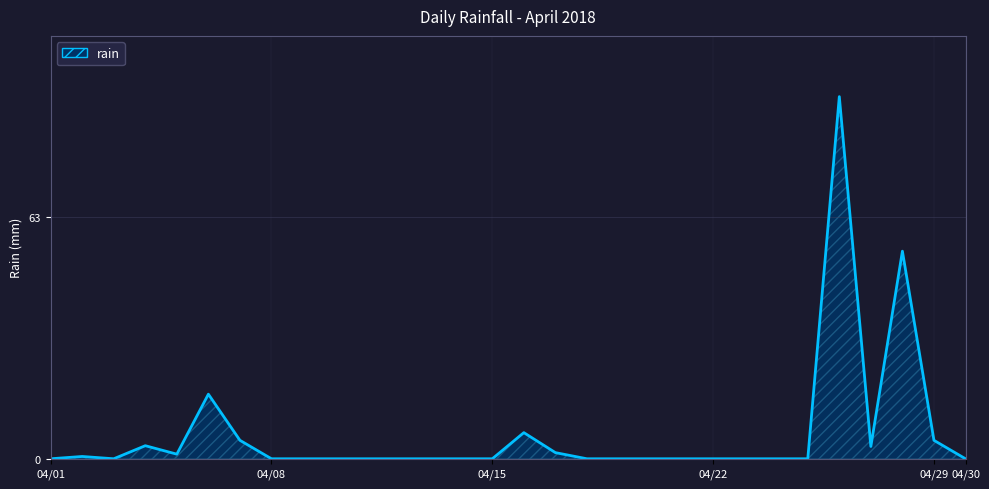

What is the greatest value displayed?

94.2